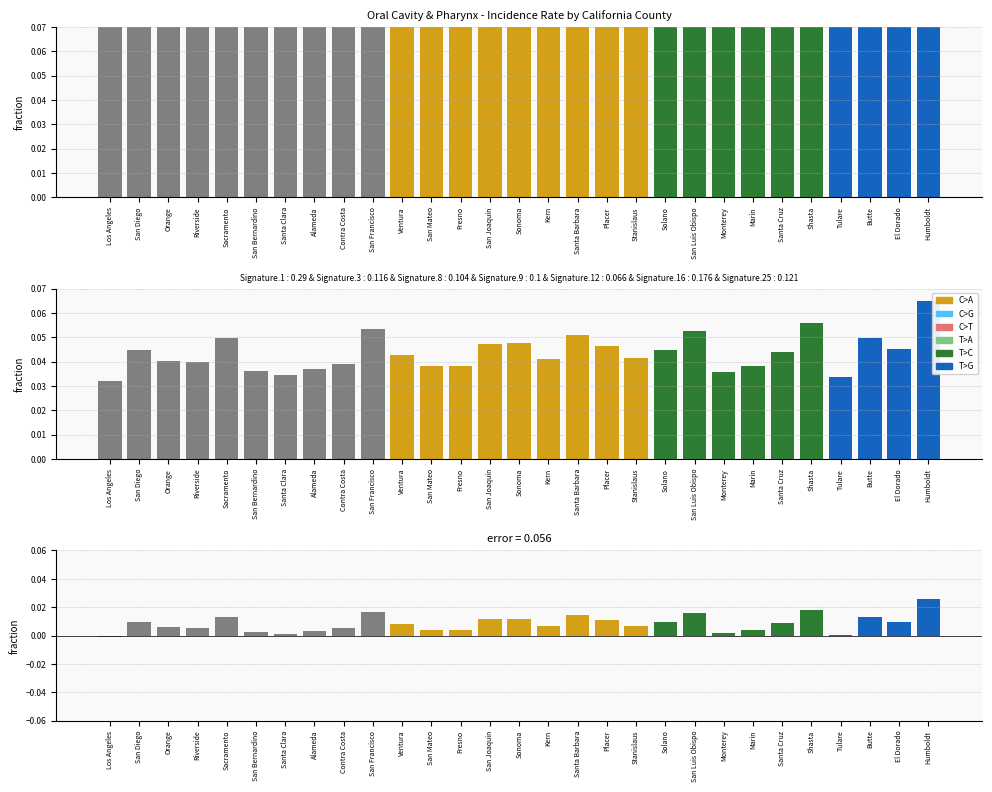

Which category has the highest value in the Error series?

Humboldt